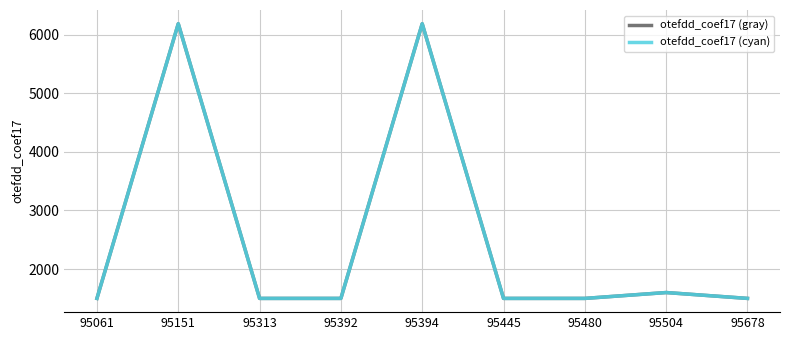

Is this an area chart (filled region under the line)?

No